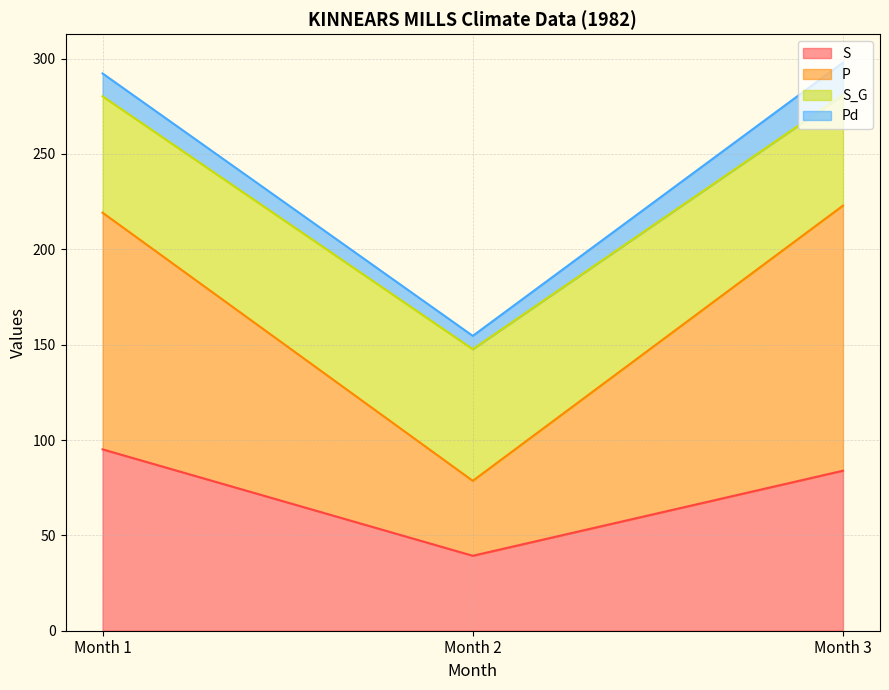

Read the S value at Month 2.

39.3